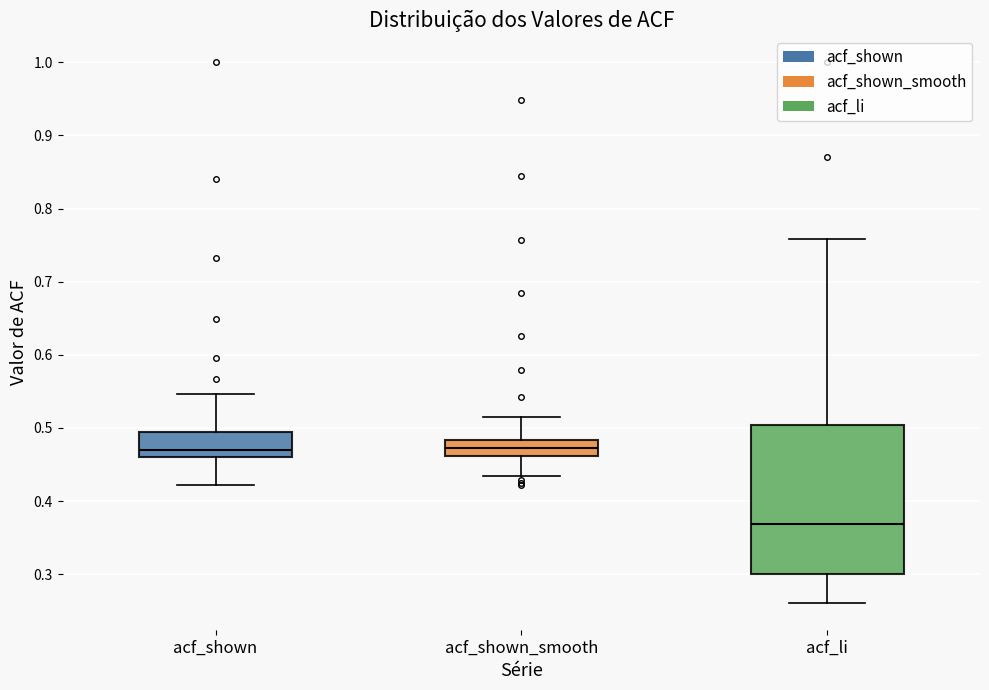

Reading left to right, transcribe this box plot: for each box, give where its median line is, the range the box spans, and where its two whiskers end, as read against the y-axis. The values are not printed on the chart, so give them approximately, as read against the axis.

acf_shown: median 0.47, box 0.46 to 0.50, whiskers 0.42 to 0.55
acf_shown_smooth: median 0.47, box 0.46 to 0.48, whiskers 0.43 to 0.52
acf_li: median 0.37, box 0.30 to 0.50, whiskers 0.26 to 0.76